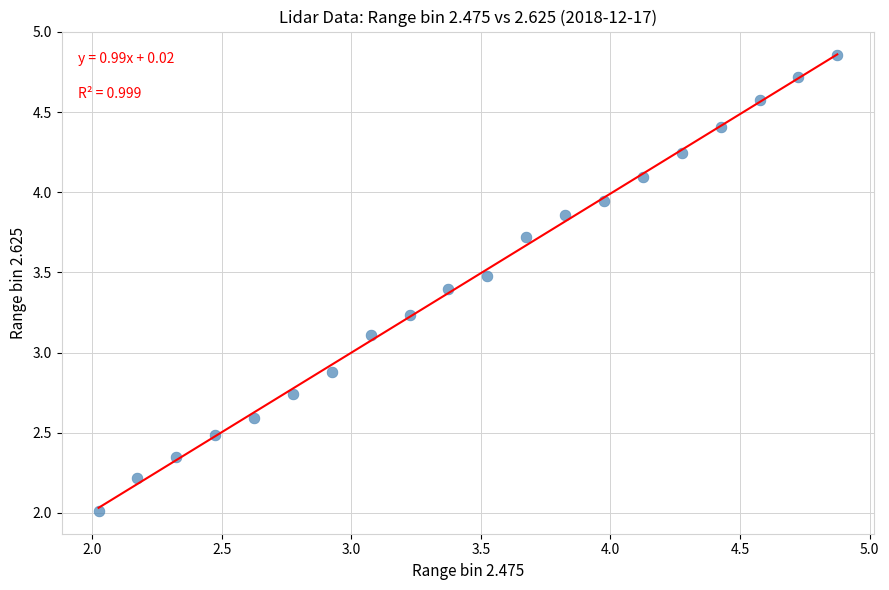

What is the range of X values (max minus min)?

2.9